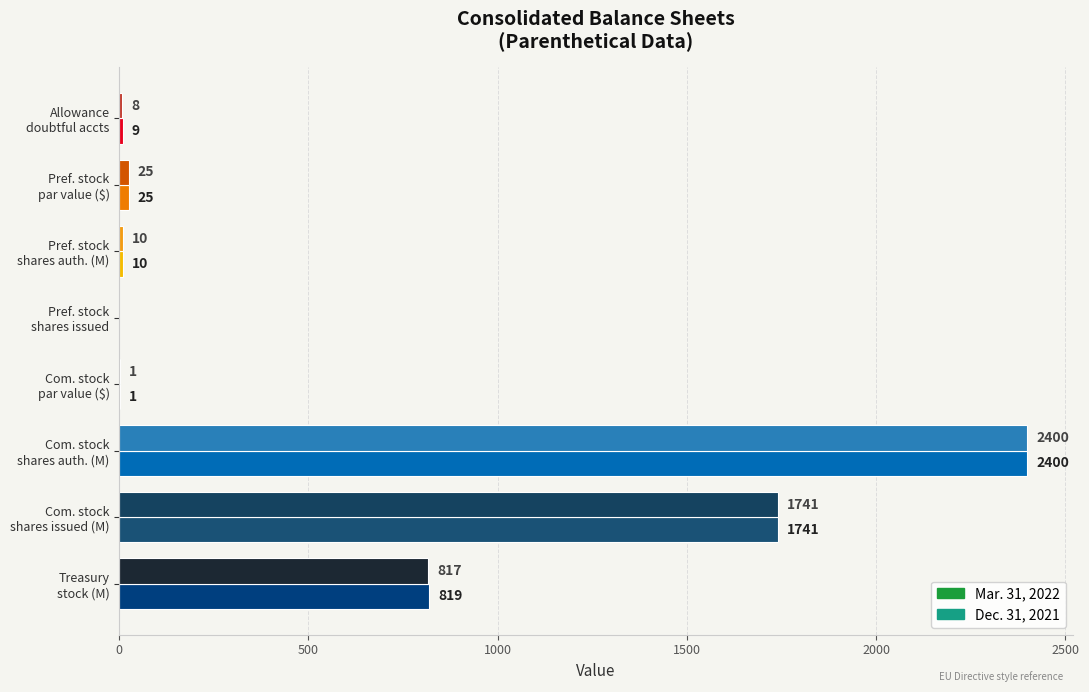

What is the greatest value displayed?

2400